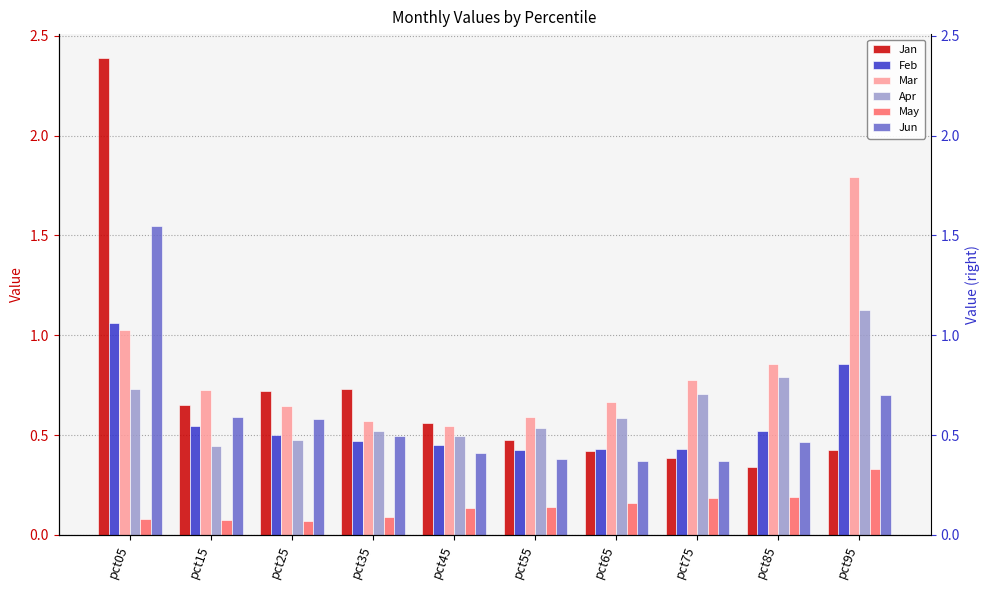

How many bars are there in total?

60